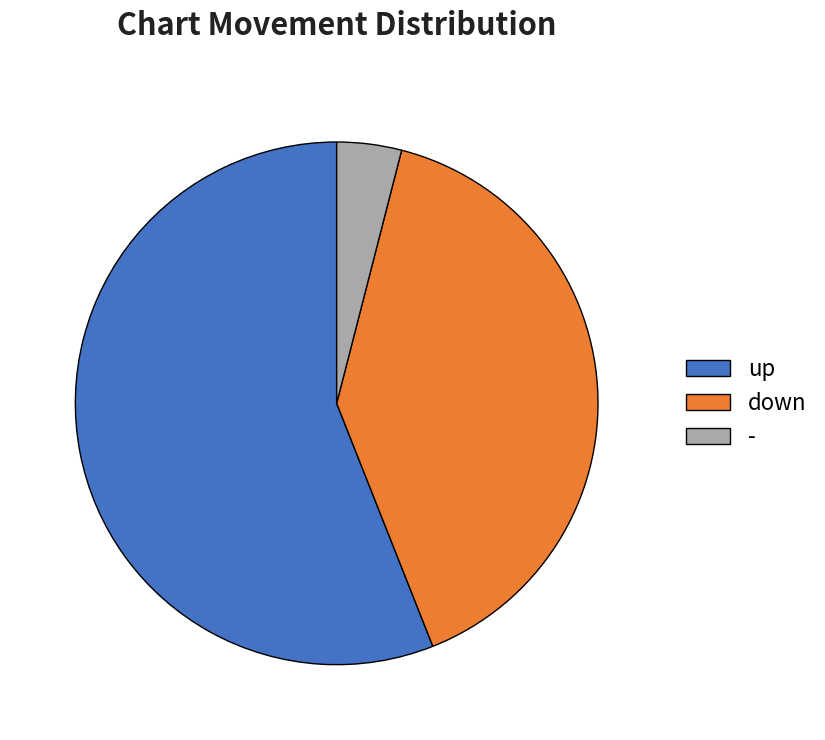

Which slice is the largest?

up